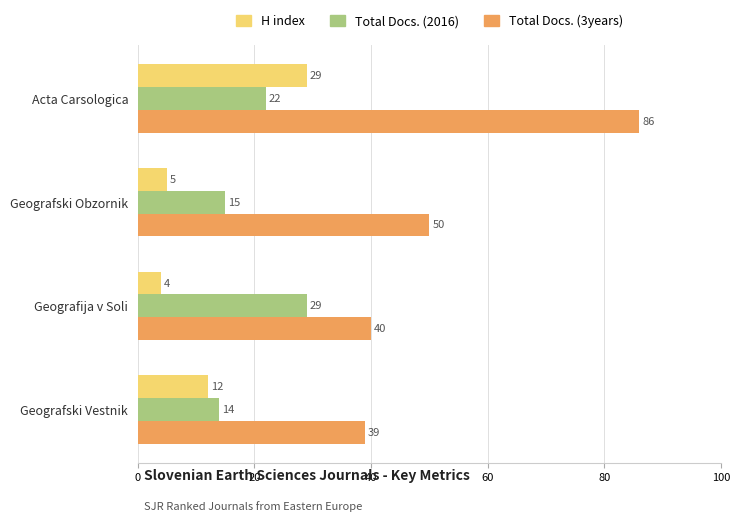

What is the approximate value of Total Docs. (2016) at Geografski Obzornik?

15